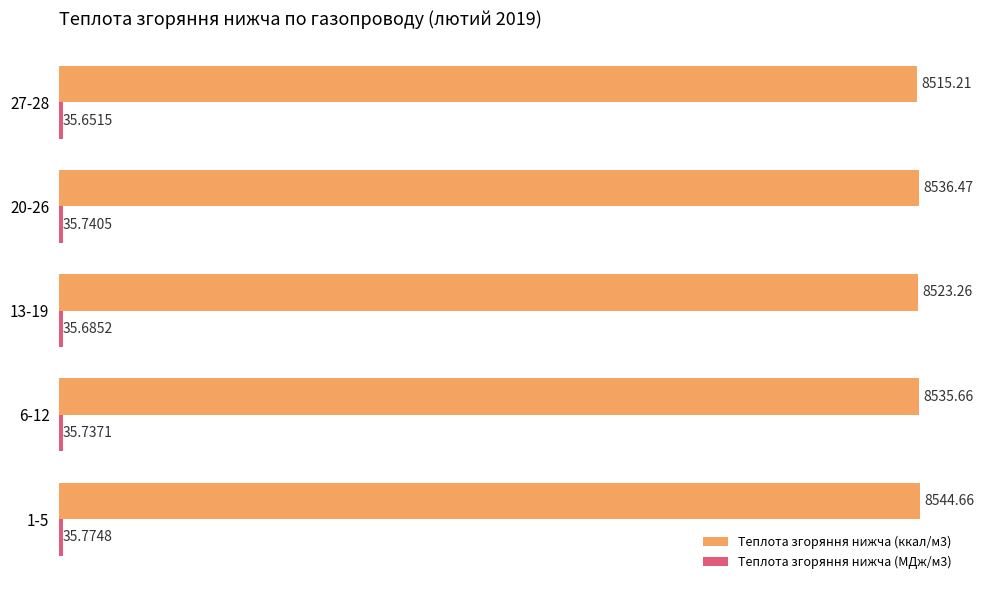

What is the sum of all Теплота згоряння нижча (ккал/м3) values?

42655.3